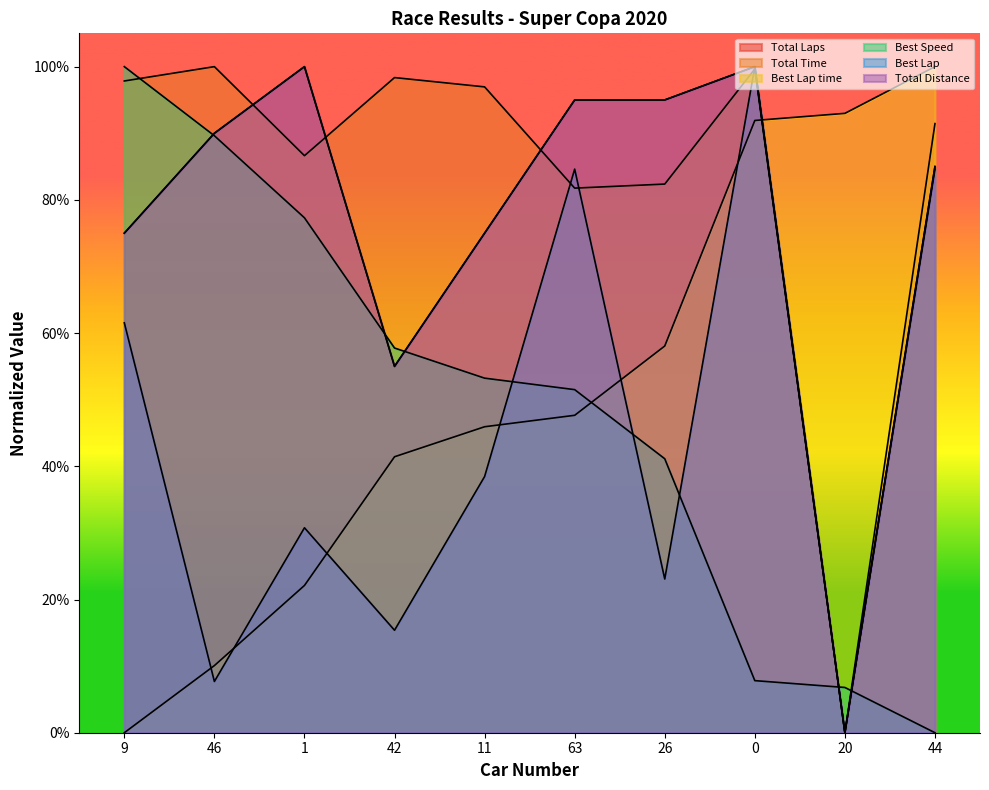

List the series in order of their peak value, highest first.

Total Time, Total Distance, Total Laps, Best Lap, Best Speed, Best Lap time